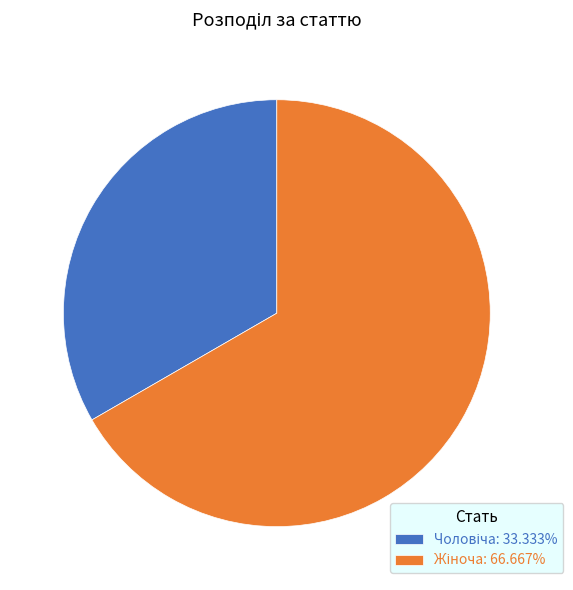

The Жіноча slice represents 67% of the pie. True or false?

True